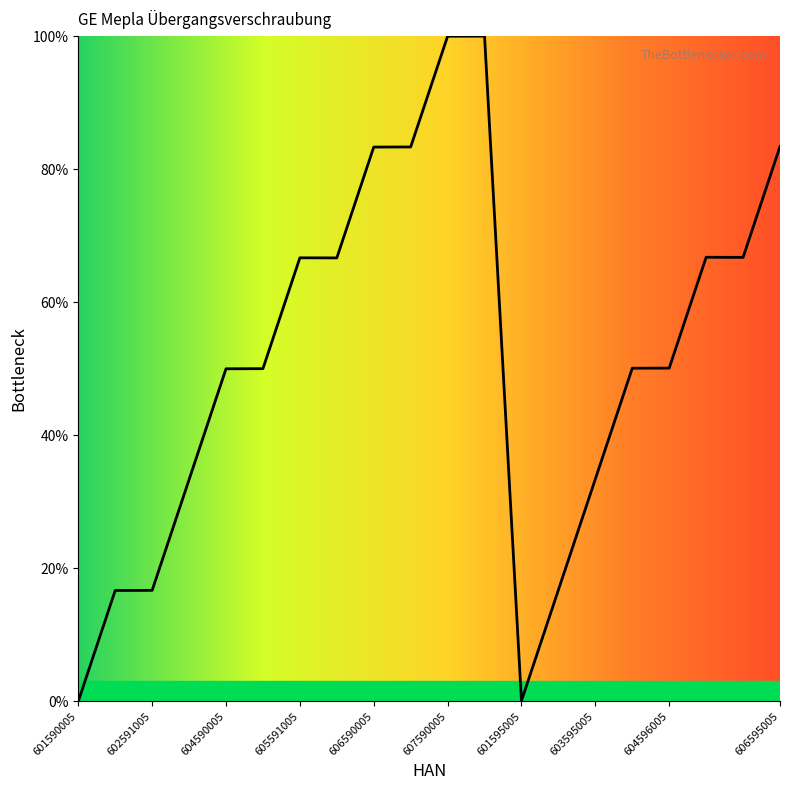

What is the average value?

51.7